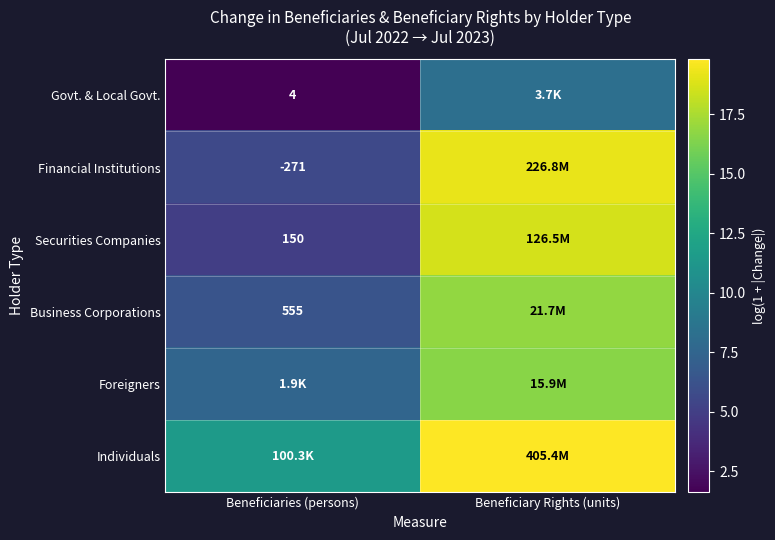

Is the value of Securities Companies at Beneficiaries (persons) greater than the value of Business Corporations at Beneficiaries (persons)?

No